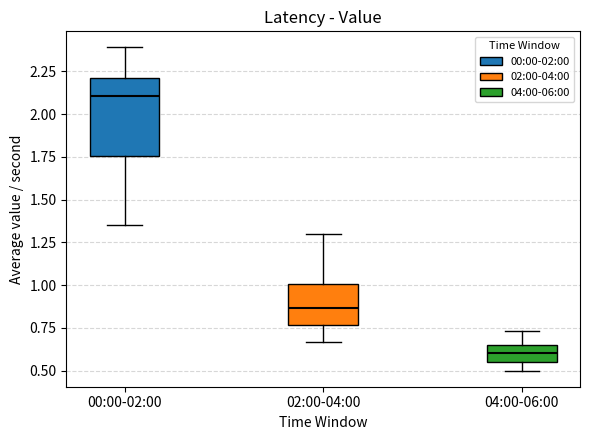

Reading left to right, read every box against the y-axis: the position of its median line, the range the box covers, and the ends of its whiskers. The values are not printed on the chart, so give them approximately, as read against the axis.

00:00-02:00: median 2.10, box 1.75 to 2.20, whiskers 1.35 to 2.40
02:00-04:00: median 0.85, box 0.75 to 1.00, whiskers 0.65 to 1.30
04:00-06:00: median 0.60, box 0.55 to 0.65, whiskers 0.50 to 0.75